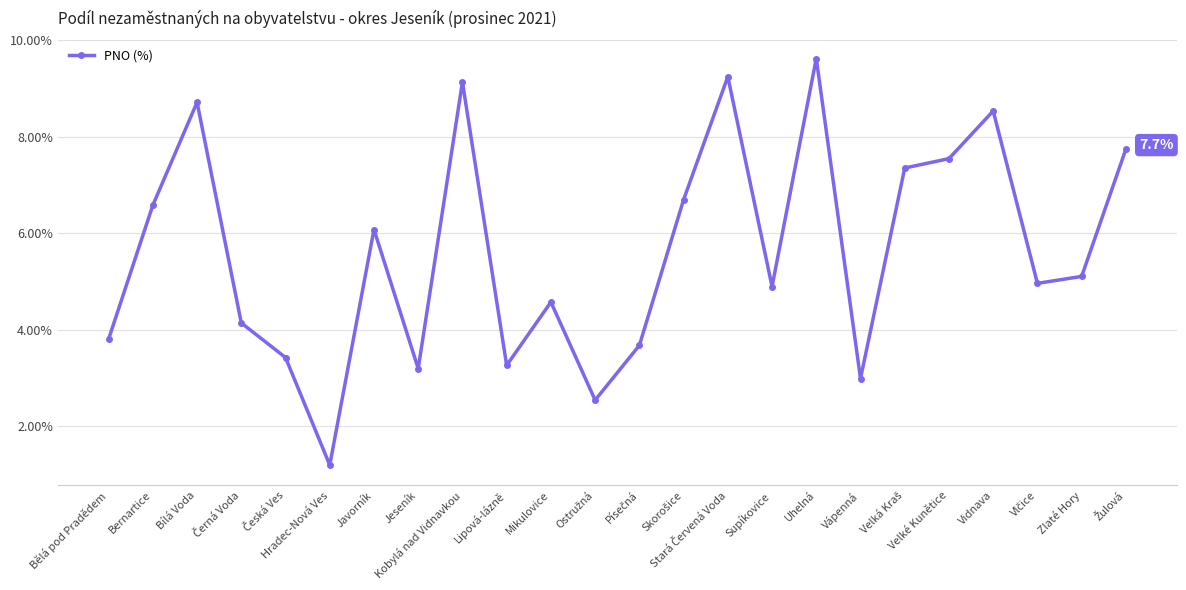

How many categories are shown in the chart?

24